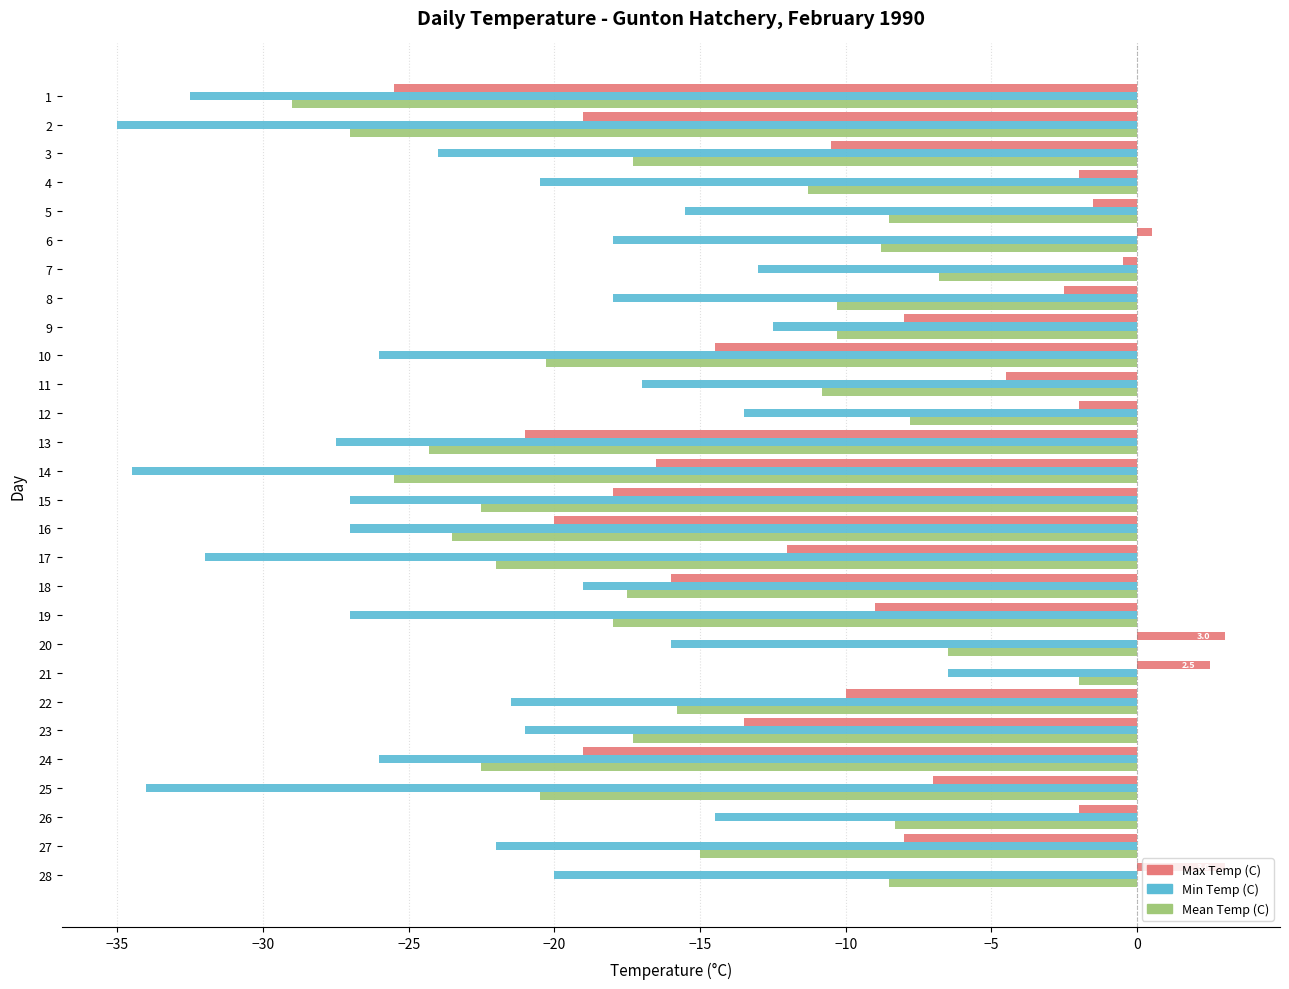

At which label is Min Temp (C) closest to -20?

28